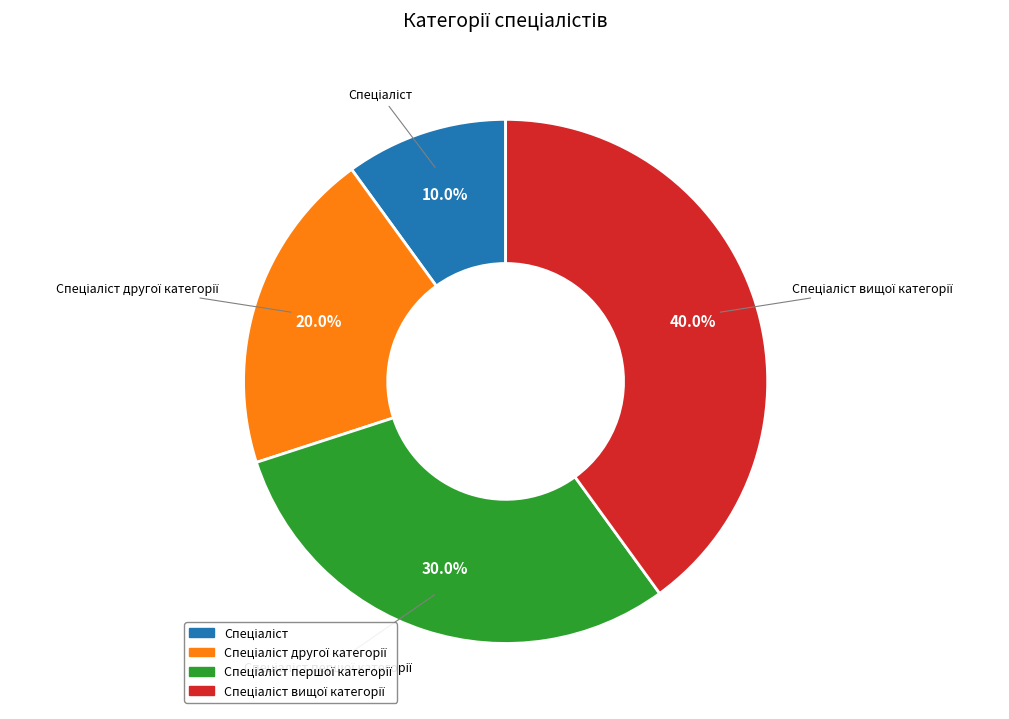

How many slices are in this pie chart?

4